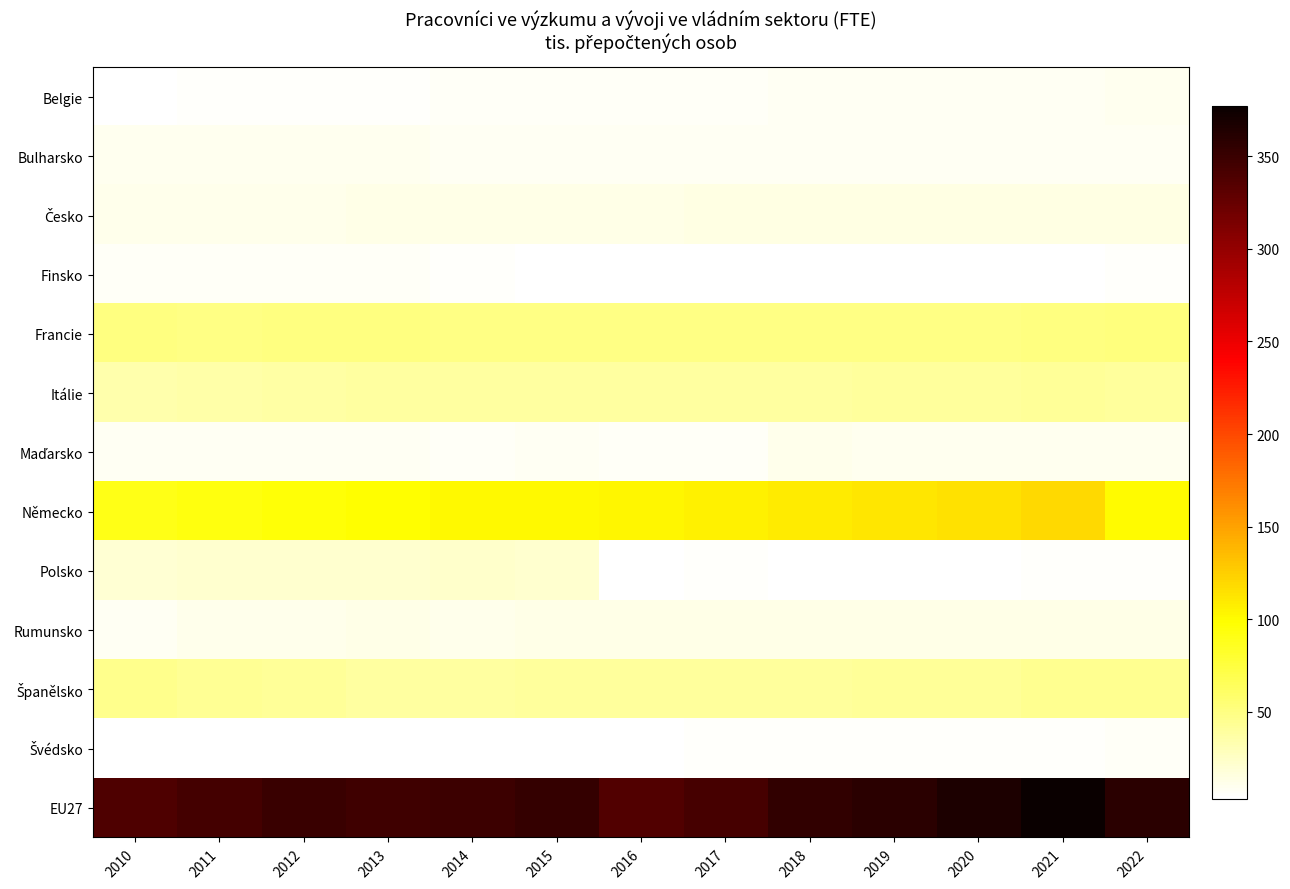

How many series are shown in this chart?

13